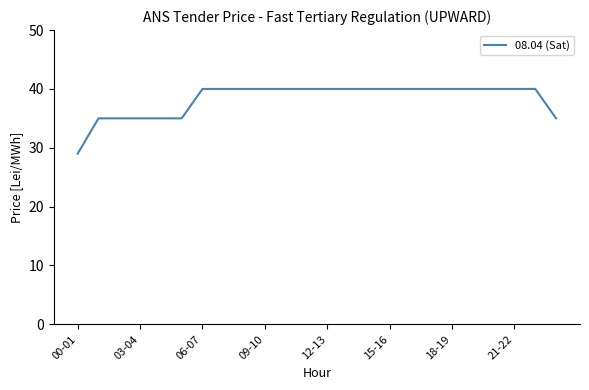

What is the difference between the maximum and minimum values?

11